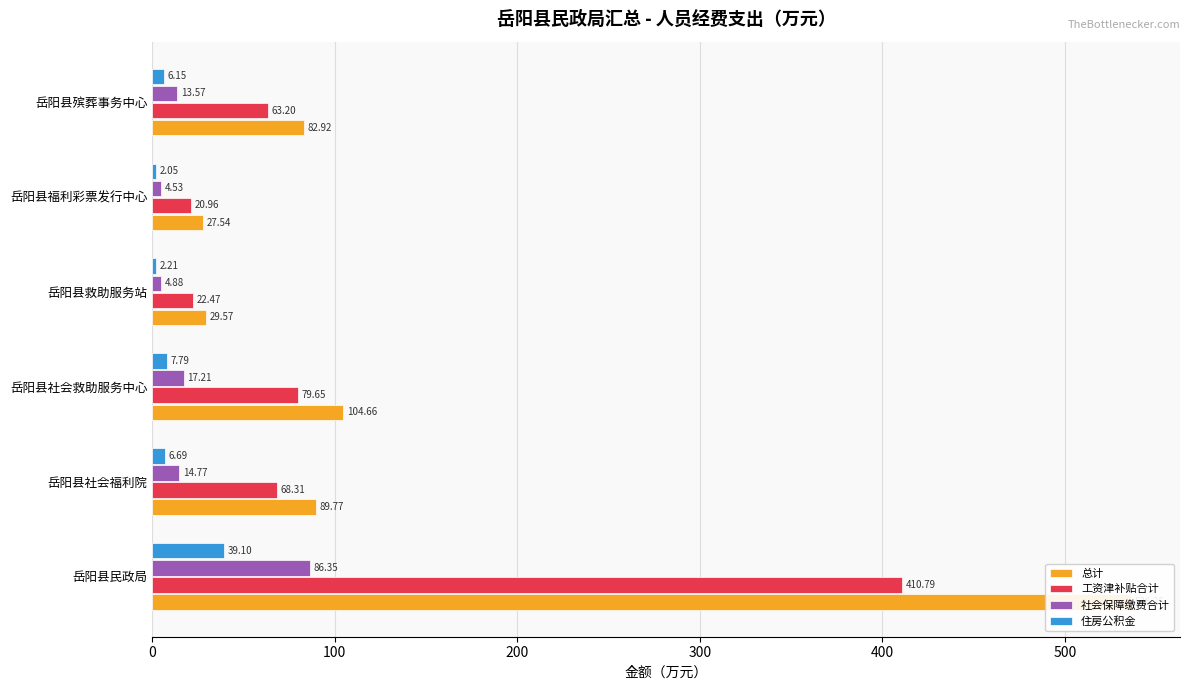

Which series has the largest total across all categories?

总计